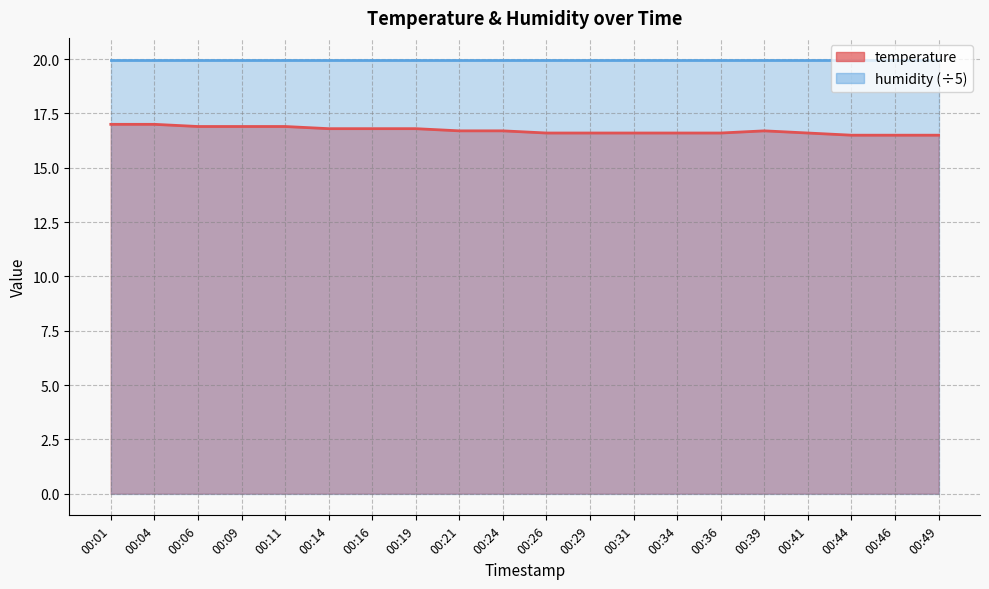

What is the sum of all values?

334.3